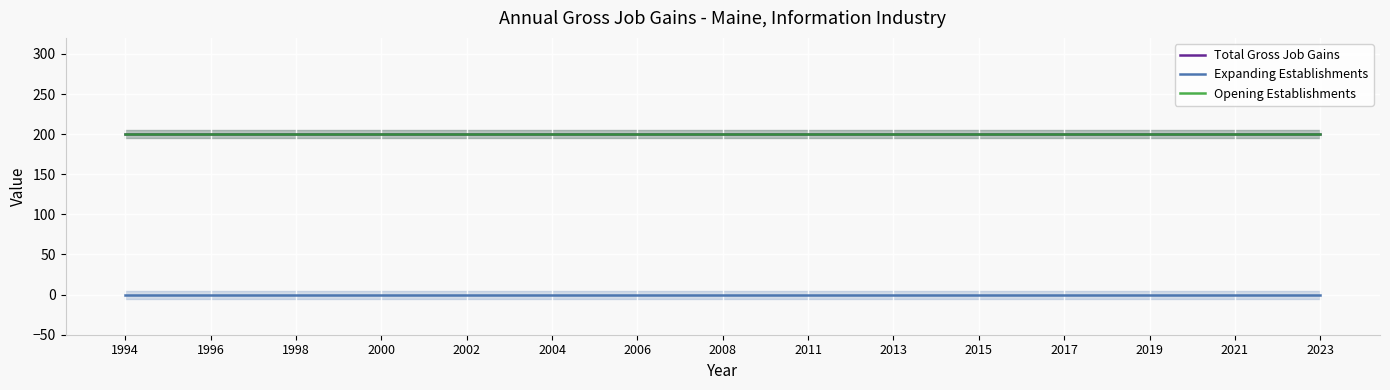

What is the difference between the highest and lowest values at 2011?

200